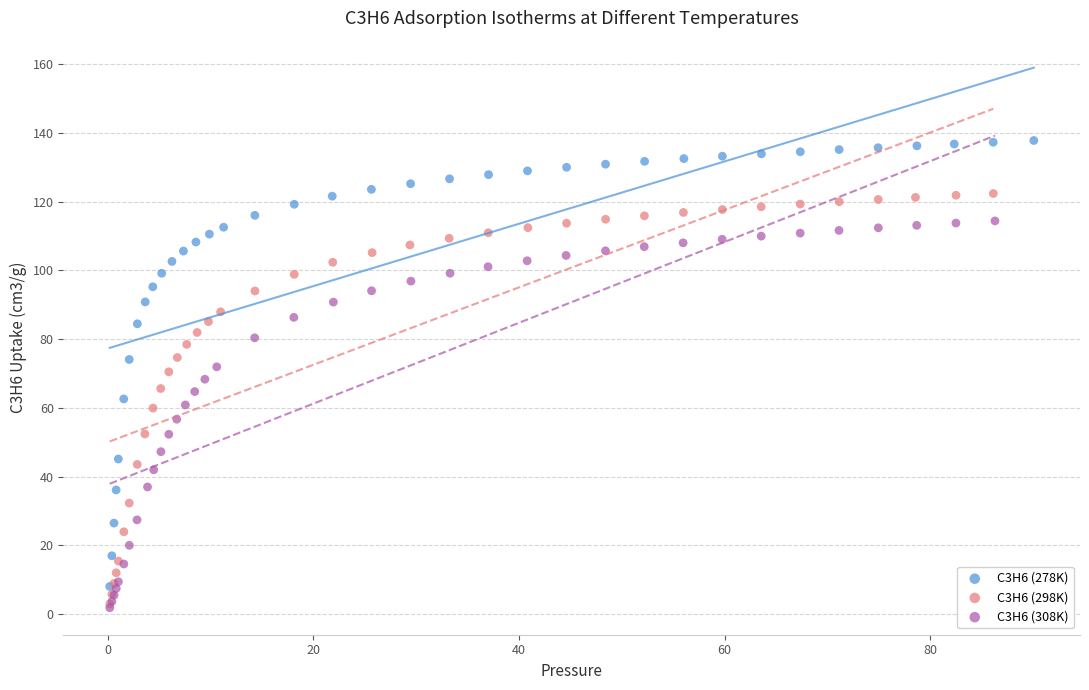

Which series reaches the maximum Y coordinate?

C3H6 (278K)